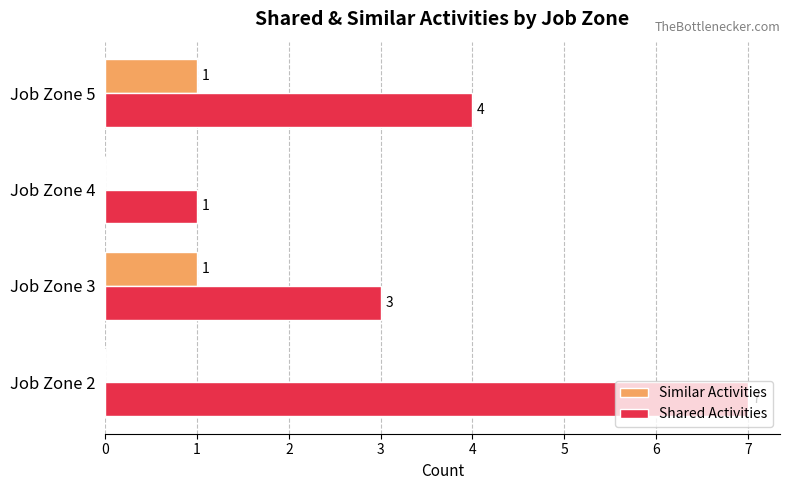

Count the Shared Activities values in the range 3 to 7.

3